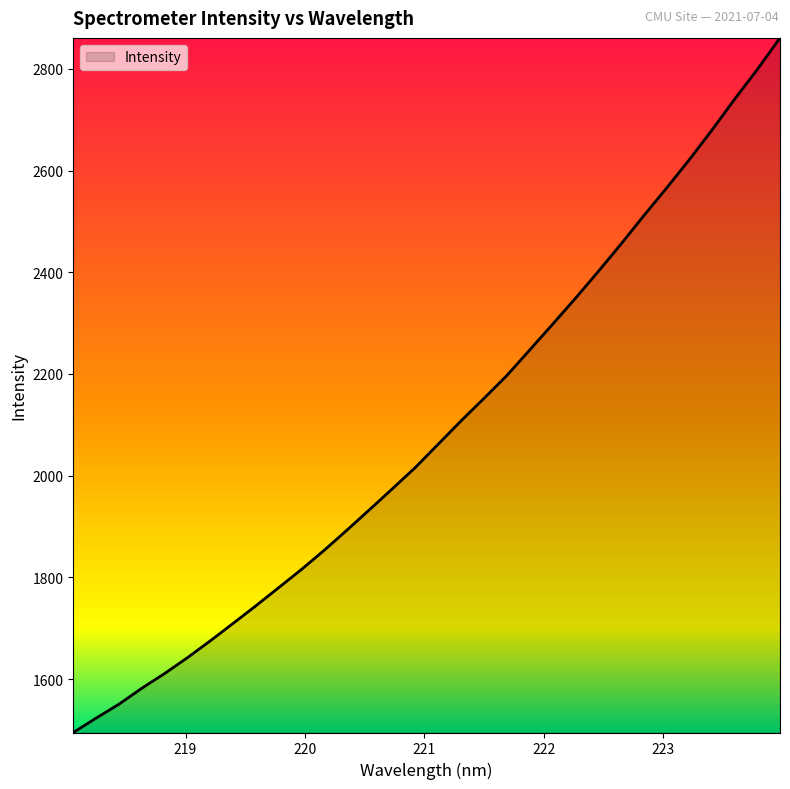

What is the smallest value displayed?

1494.8